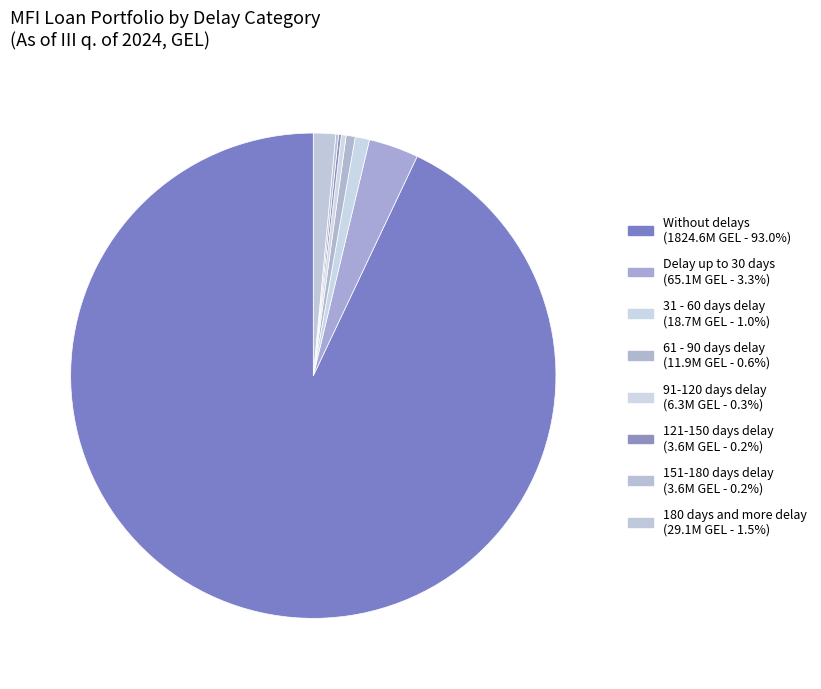

To the nearest percent, what is the difference between the 151-180 days delay and 31 - 60 days delay slice percentages?

1%